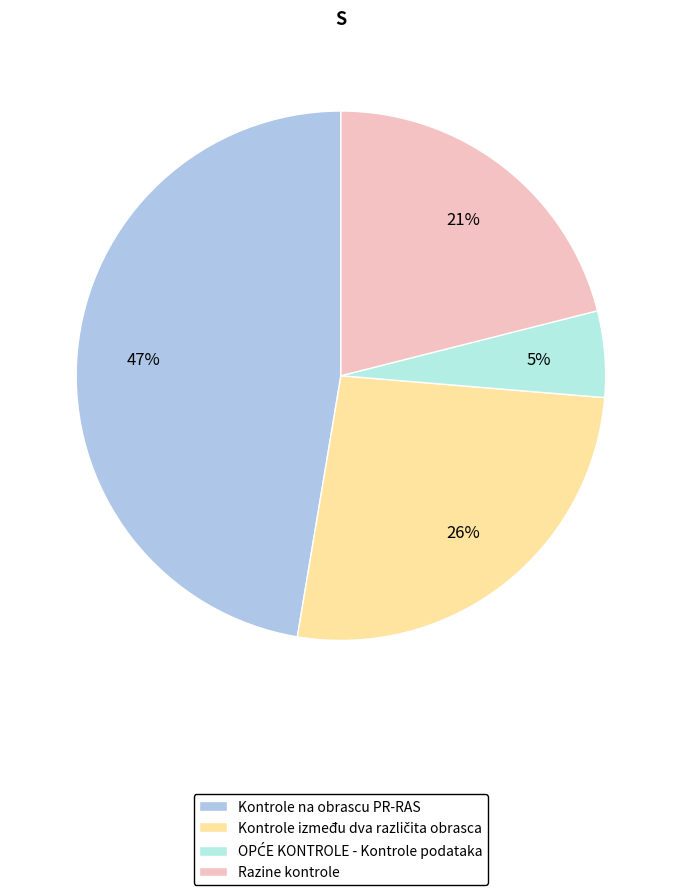

Is it true that Razine kontrole is 21% of the pie?

True